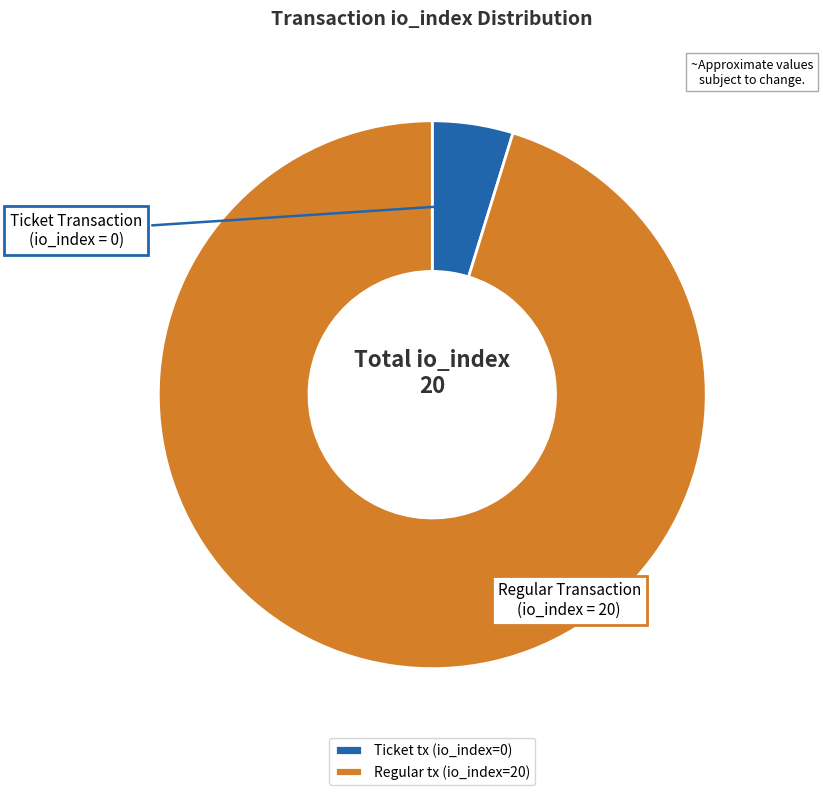

Which category has the smallest portion of the pie?

Ticket tx (io_index=0)